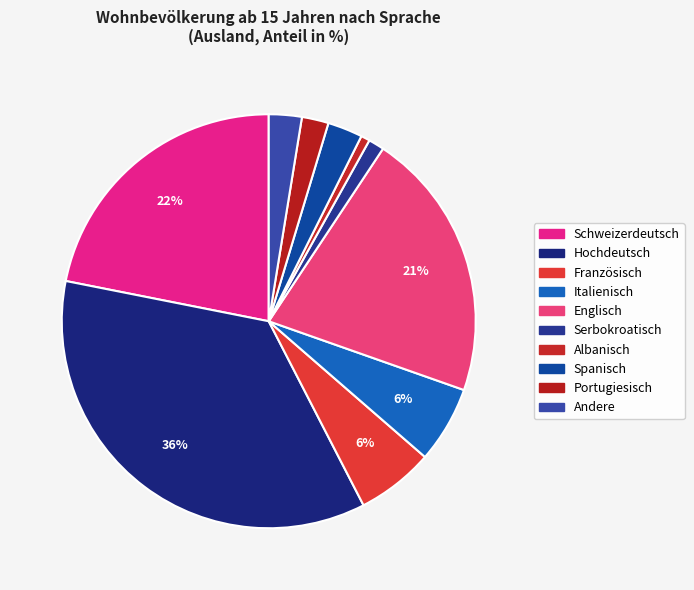

To the nearest percent, what is the difference between the largest and smallest slice percentages?

35%